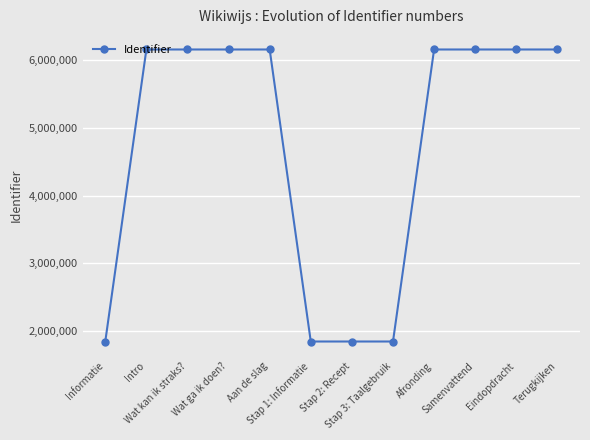

True or false: the data shows 3224445 at Informatie.

False